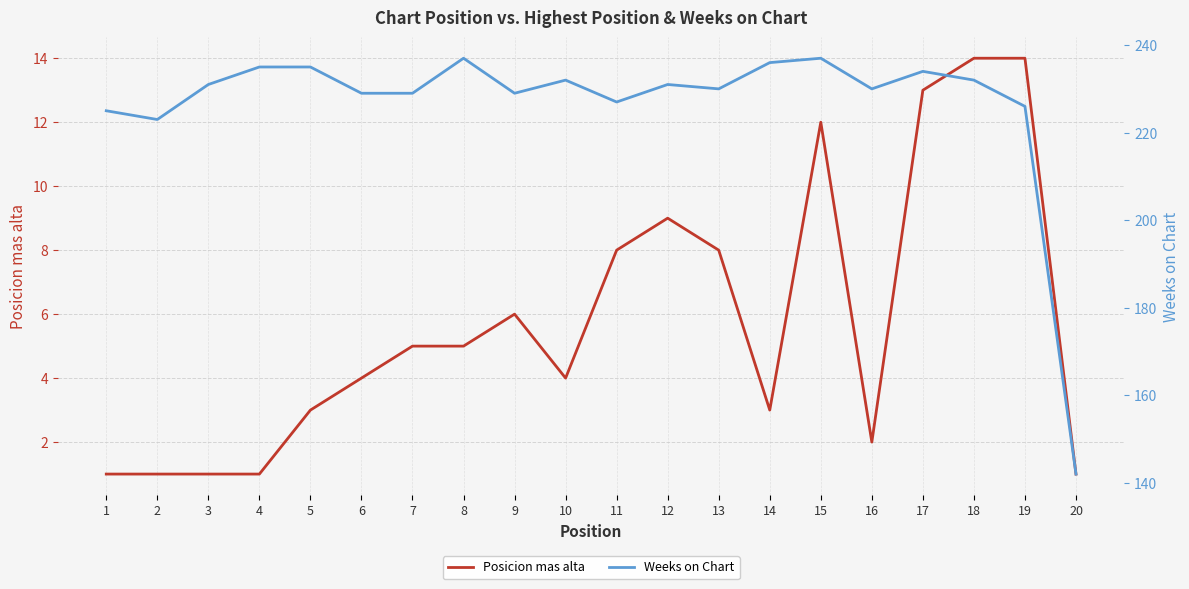

What is the value of the Posicion mas alta point at the 16th from the left?

2